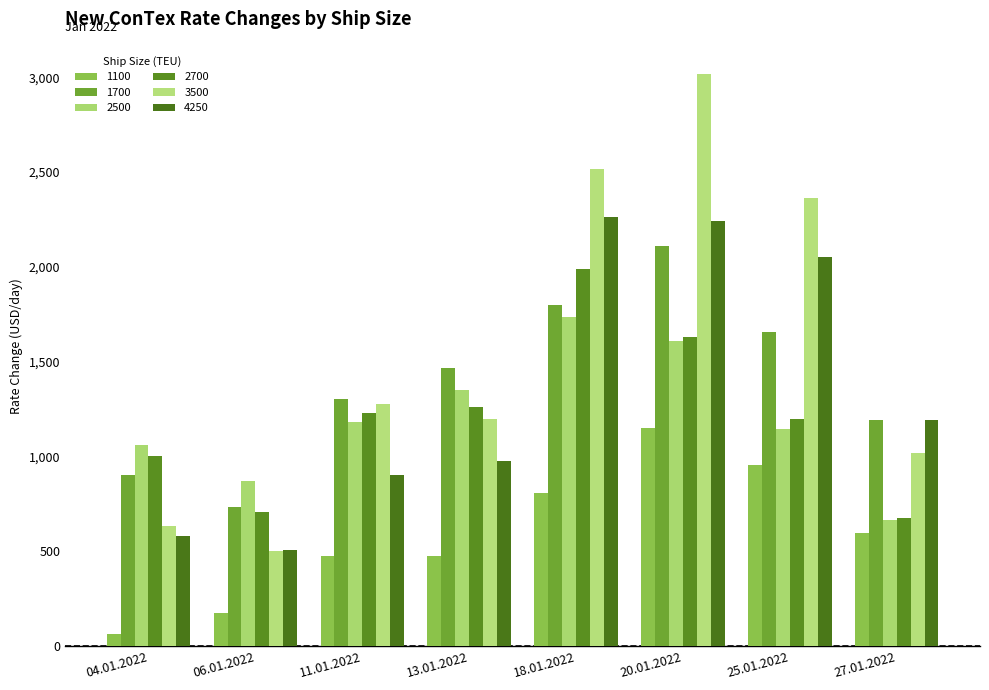

What is the difference between the second highest and minimum values in the 3500 series?

2010